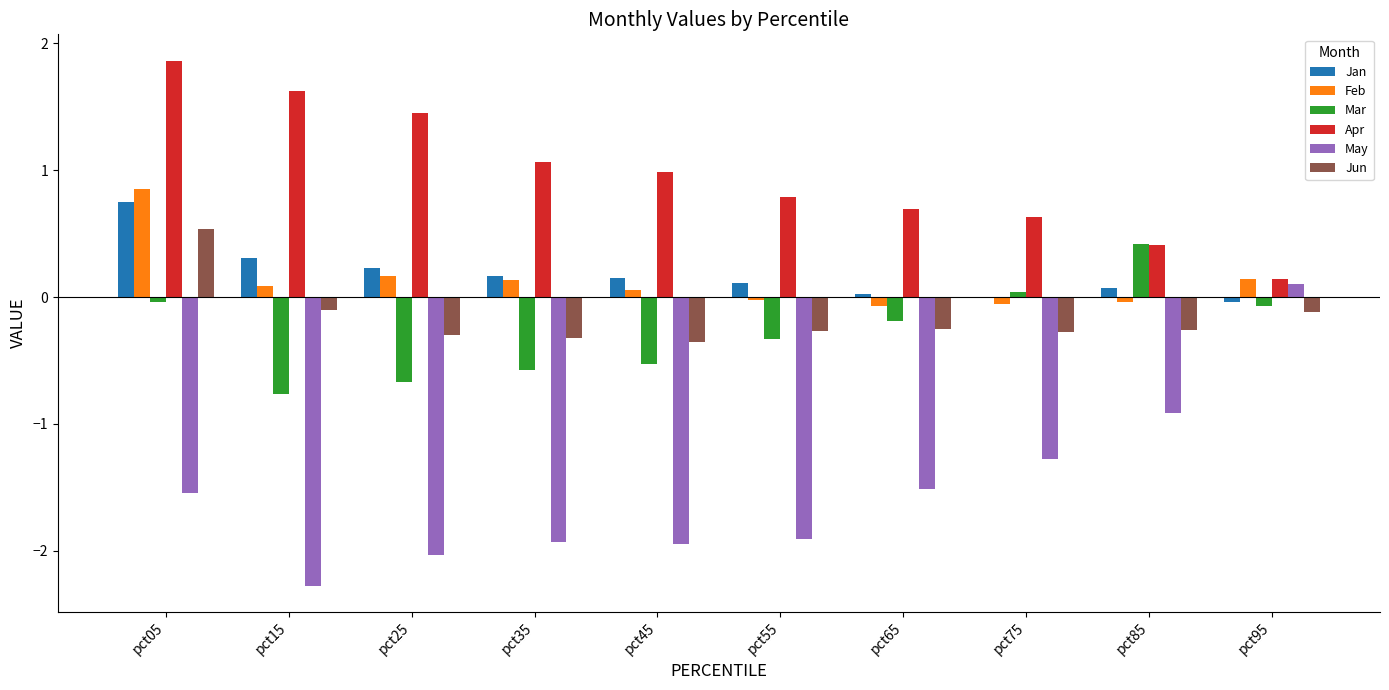

How many groups of bars are there?

10